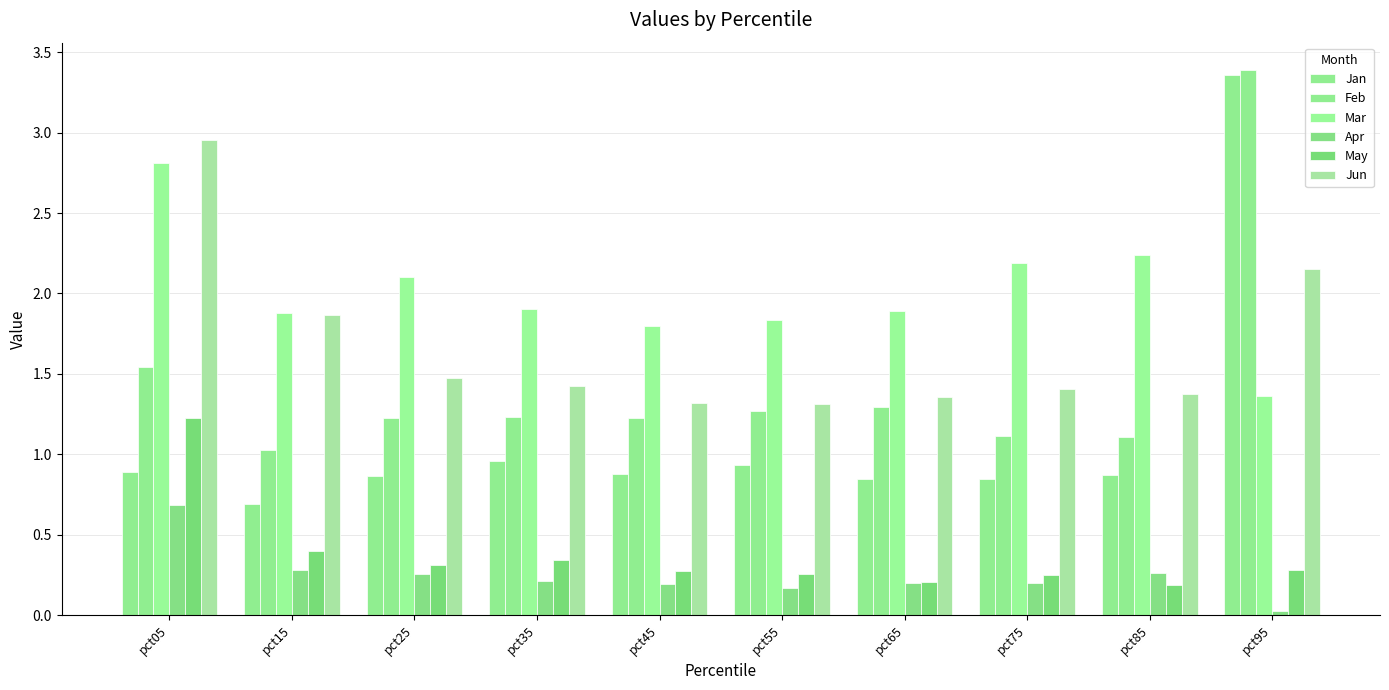

Reading left to right, list all the values displayed in this chart.

Jan: 0.9	0.7	0.9	1.0	0.9	0.9	0.8	0.8	0.9	3.4
Feb: 1.5	1.0	1.2	1.2	1.2	1.3	1.3	1.1	1.1	3.4
Mar: 2.8	1.9	2.1	1.9	1.8	1.8	1.9	2.2	2.2	1.4
Apr: 0.7	0.3	0.3	0.2	0.2	0.2	0.2	0.2	0.3	0.0
May: 1.2	0.4	0.3	0.3	0.3	0.3	0.2	0.3	0.2	0.3
Jun: 3.0	1.9	1.5	1.4	1.3	1.3	1.4	1.4	1.4	2.1